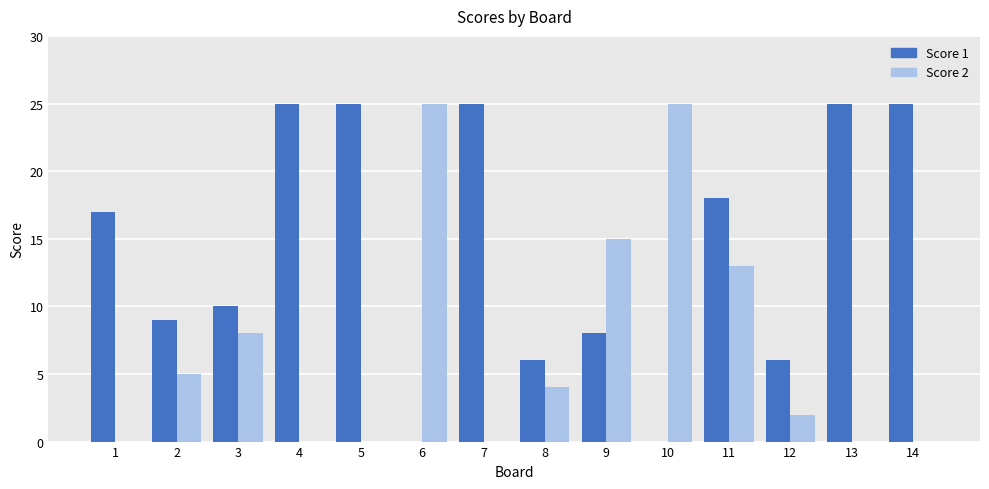

The Score 1 series shows 11 at 13. True or false?

False